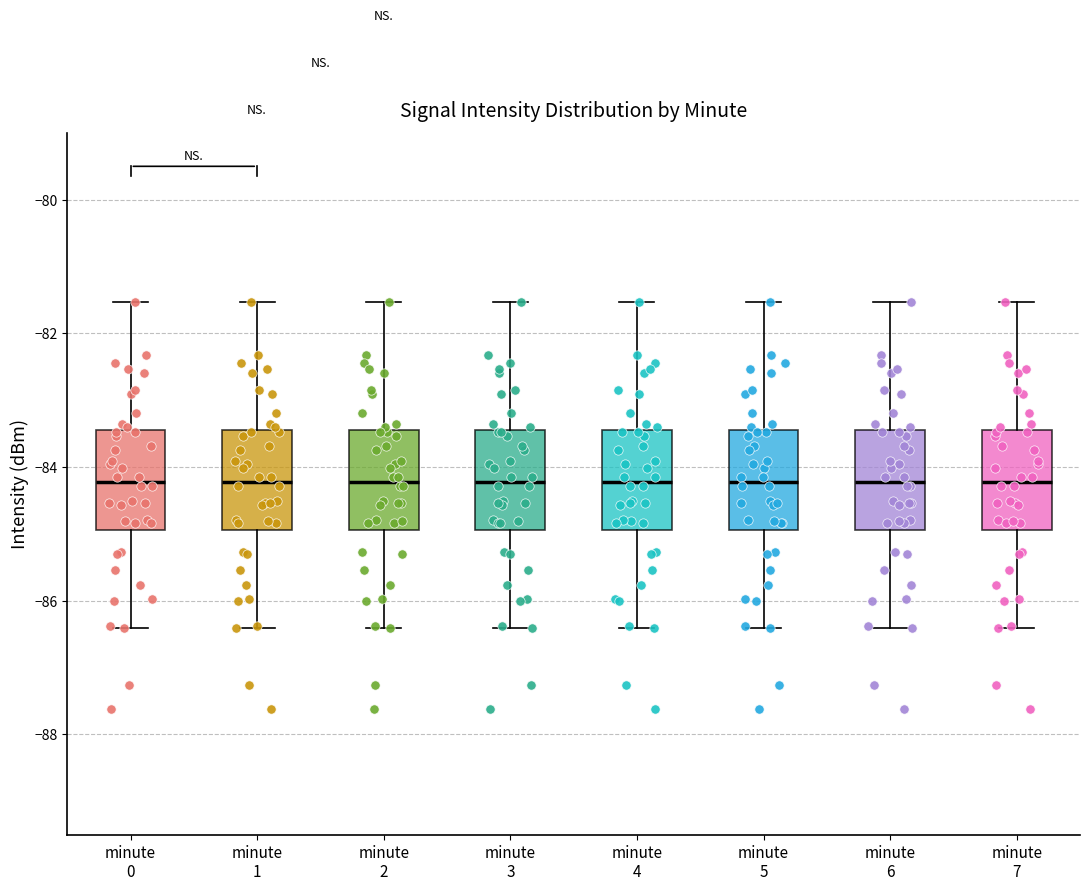

Reading left to right, transcribe this box plot: for each box, give where its median line is, the range the box spans, and where its two whiskers end, as read against the y-axis. The values are not printed on the chart, so give them approximately, as read against the axis.

minute 0: median -84.2, box -85.0 to -83.4, whiskers -86.4 to -81.6
minute 1: median -84.2, box -85.0 to -83.4, whiskers -86.4 to -81.6
minute 2: median -84.2, box -85.0 to -83.4, whiskers -86.4 to -81.6
minute 3: median -84.2, box -85.0 to -83.4, whiskers -86.4 to -81.6
minute 4: median -84.2, box -85.0 to -83.4, whiskers -86.4 to -81.6
minute 5: median -84.2, box -85.0 to -83.4, whiskers -86.4 to -81.6
minute 6: median -84.2, box -85.0 to -83.4, whiskers -86.4 to -81.6
minute 7: median -84.2, box -85.0 to -83.4, whiskers -86.4 to -81.6